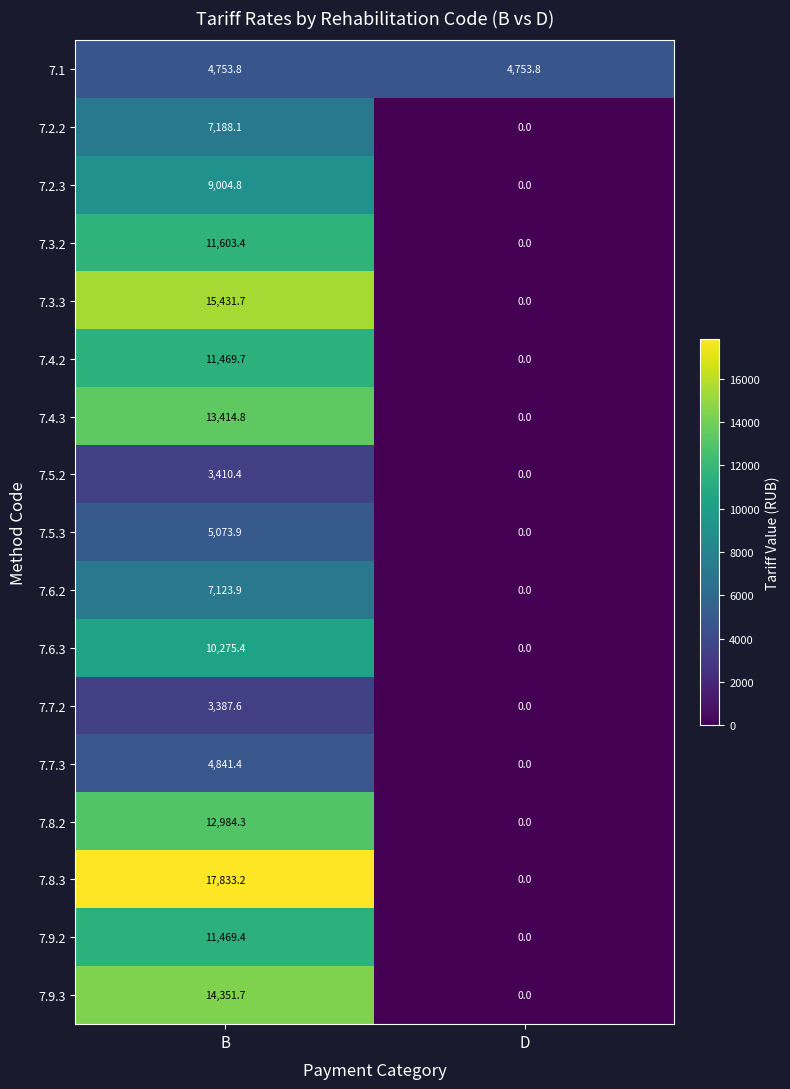

Rank the series by their maximum value, from lowest to highest.

7.7.2, 7.5.2, 7.1, 7.7.3, 7.5.3, 7.6.2, 7.2.2, 7.2.3, 7.6.3, 7.9.2, 7.4.2, 7.3.2, 7.8.2, 7.4.3, 7.9.3, 7.3.3, 7.8.3